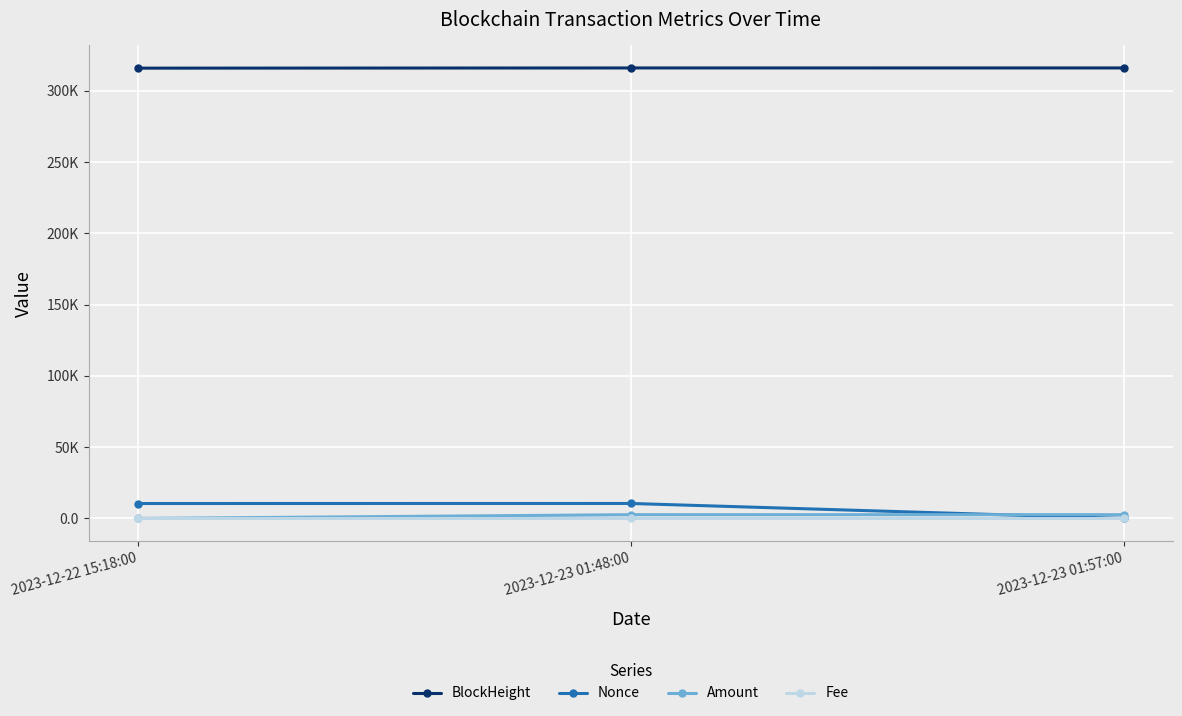

Is this an area chart (filled region under the line)?

No